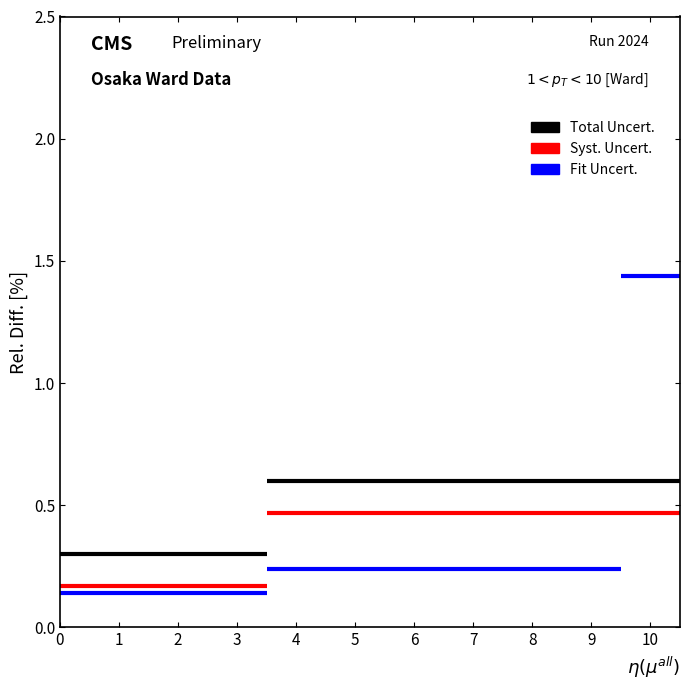

Is it true that Syst. Uncert. equals 0.0 at 1?

False